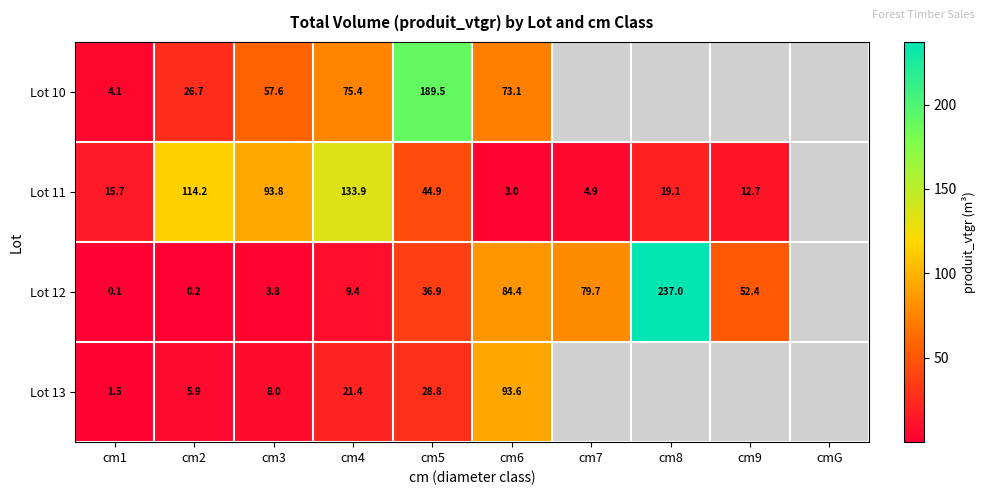

Read the Lot 12 value at cm8.

237.0